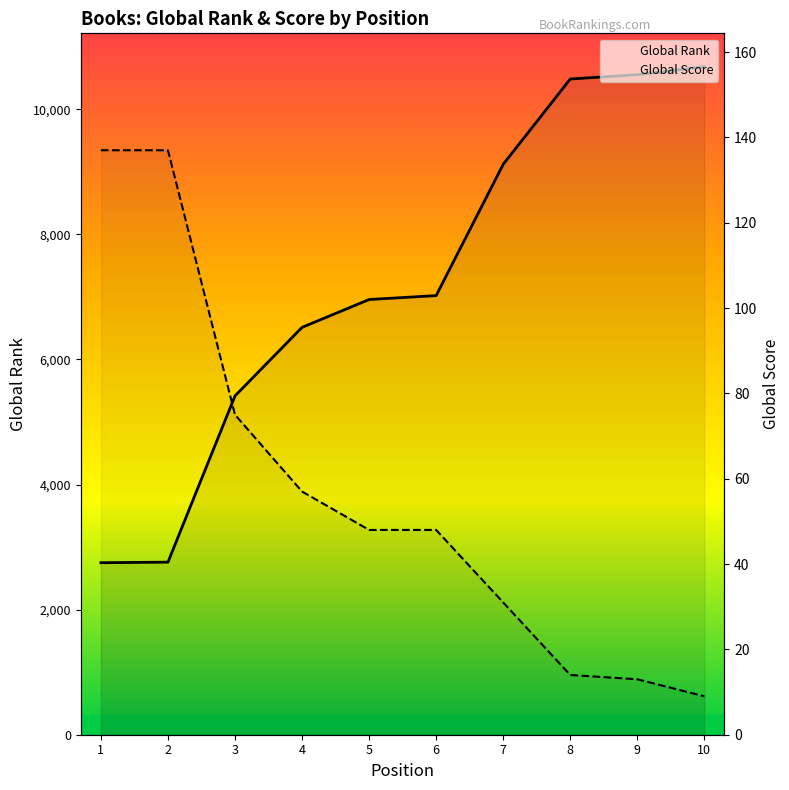

Reading right to left, extract all data points from this chart.

Global Rank: 10680	10553	10484	9120	7021	6958	6513	5417	2759	2750
Global Score: 9	13	14	31	48	48	57	75	137	137